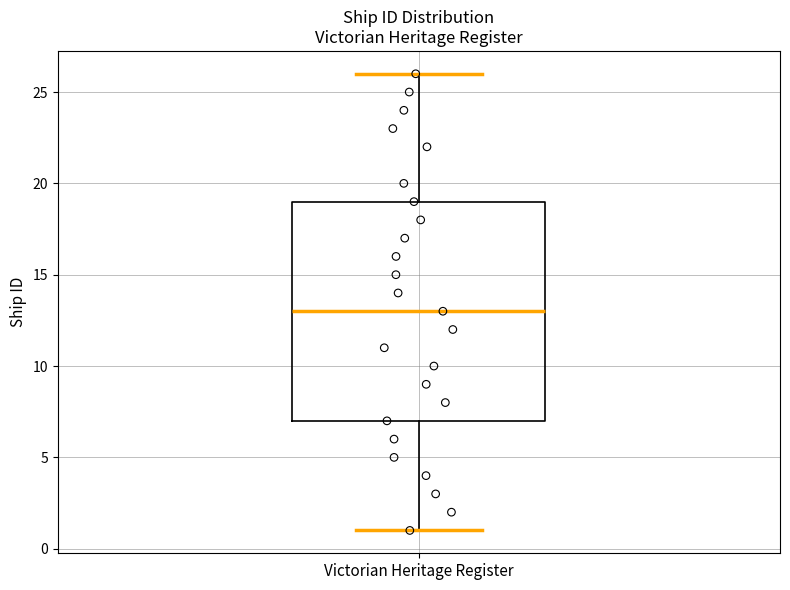

Where is the lower edge of the box for Victorian Heritage Register on the y-axis? The values are not printed on the chart, so give them approximately, as read against the axis.

7